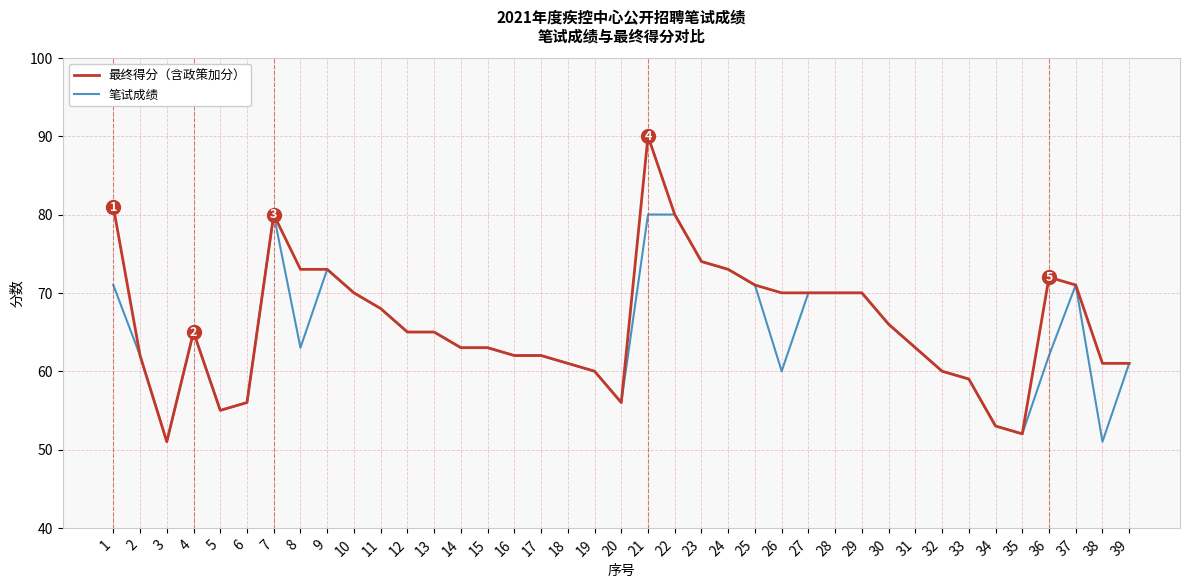

What is the difference between the maximum and minimum values in the 最终得分（含政策加分） series?

39